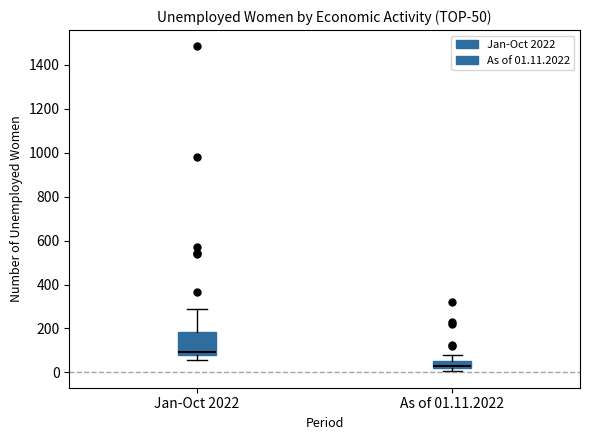

Which box's median line is the lowest?

As of 01.11.2022